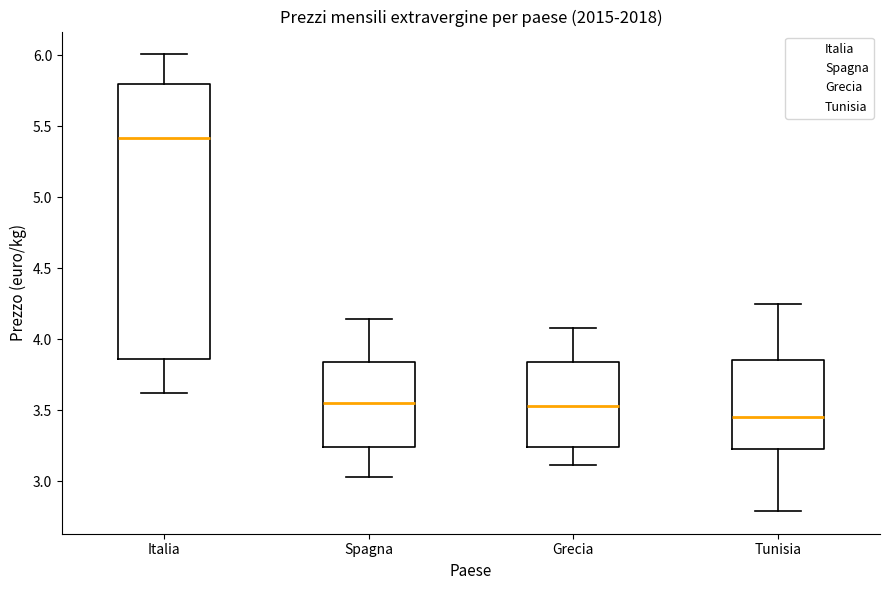

Which box has the lowest median line?

Tunisia